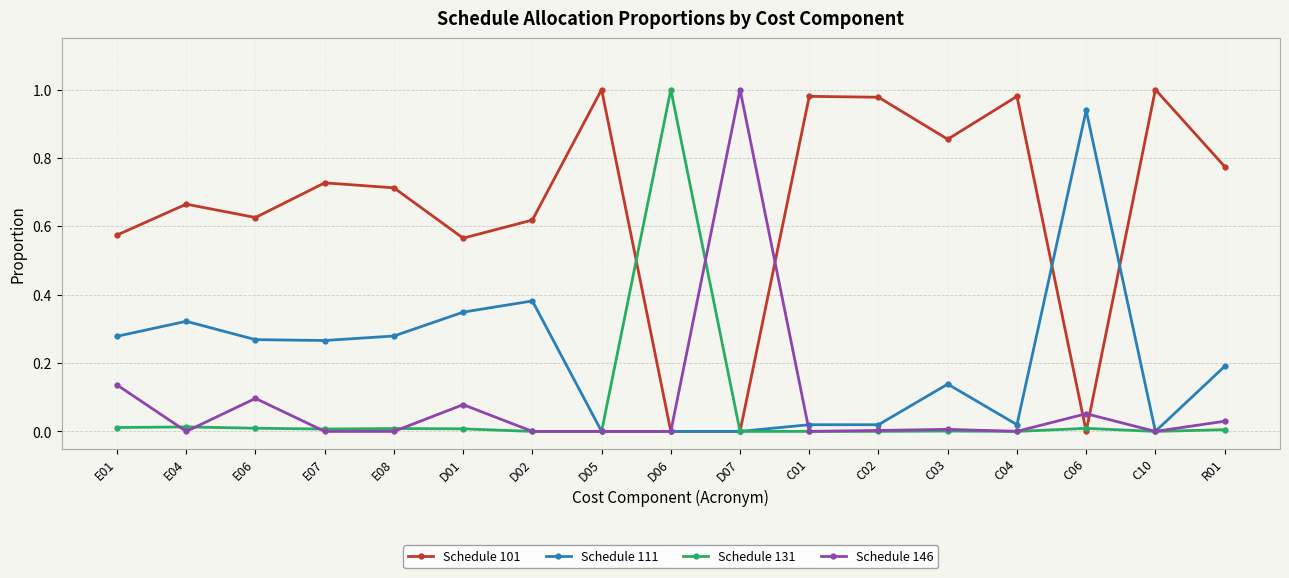

How many series are shown in this chart?

4